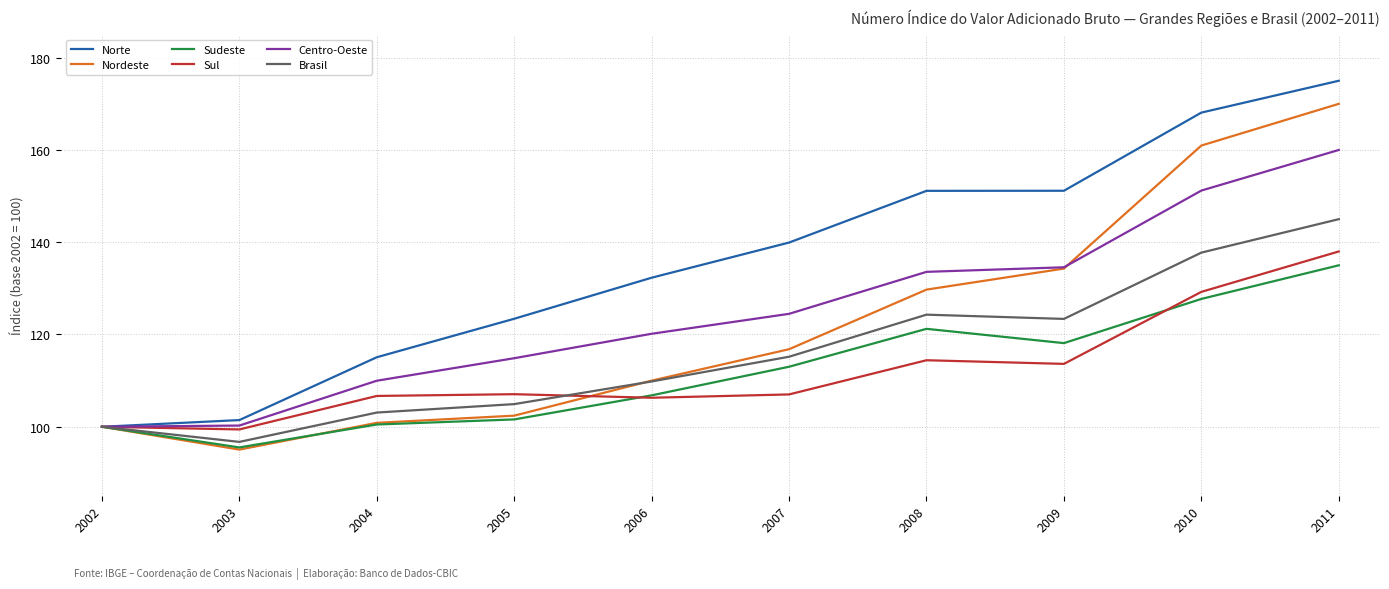

What is the difference between the second highest and minimum values in the Centro-Oeste series?

51.2